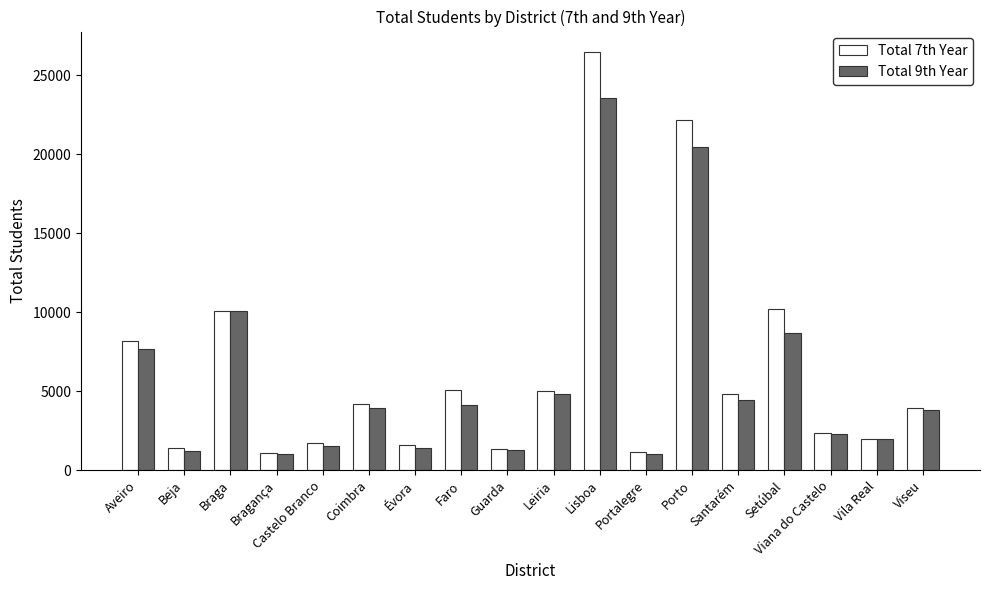

Where does the Total 9th Year series first go above 3964?

Aveiro